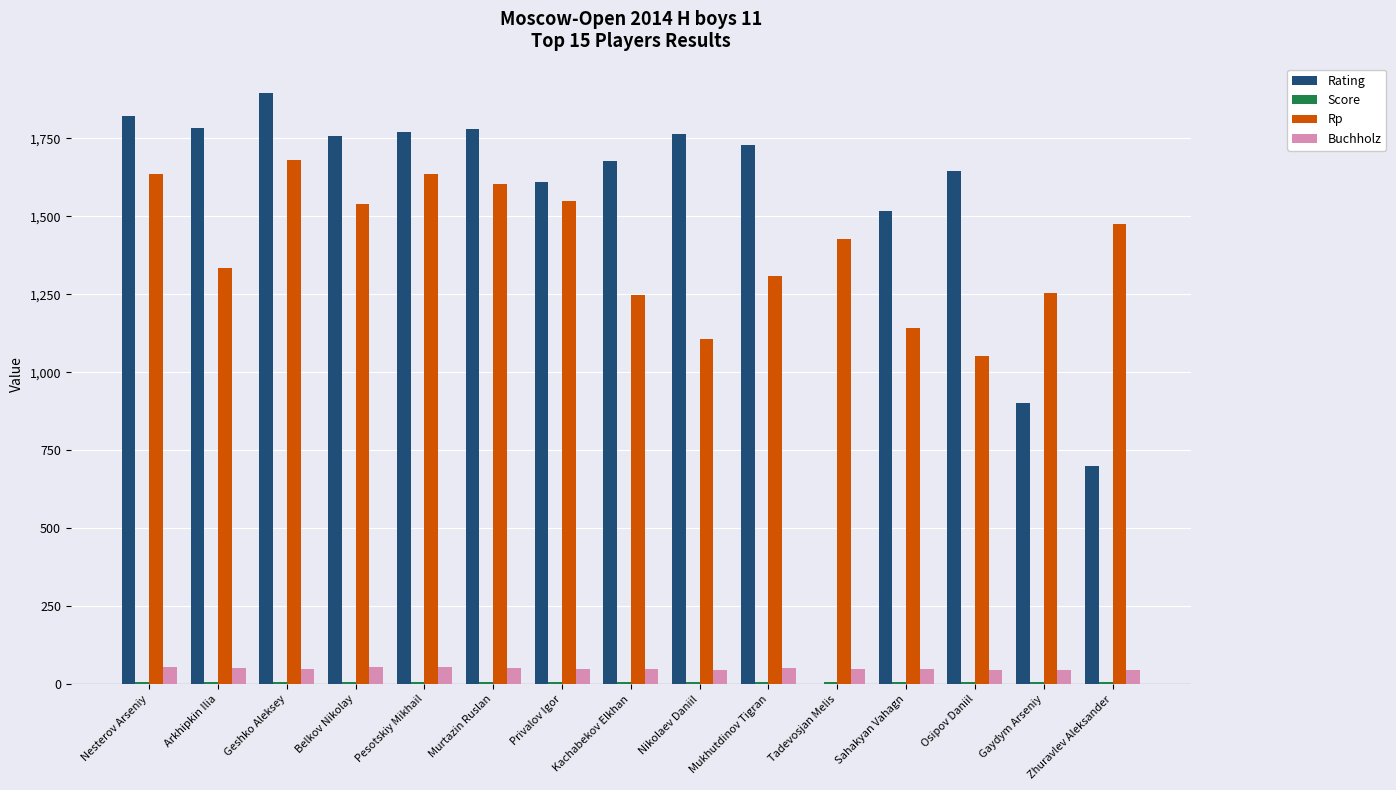

Is the value of Rp at Belkov Nikolay greater than the value of Buchholz at Kachabekov Elkhan?

Yes